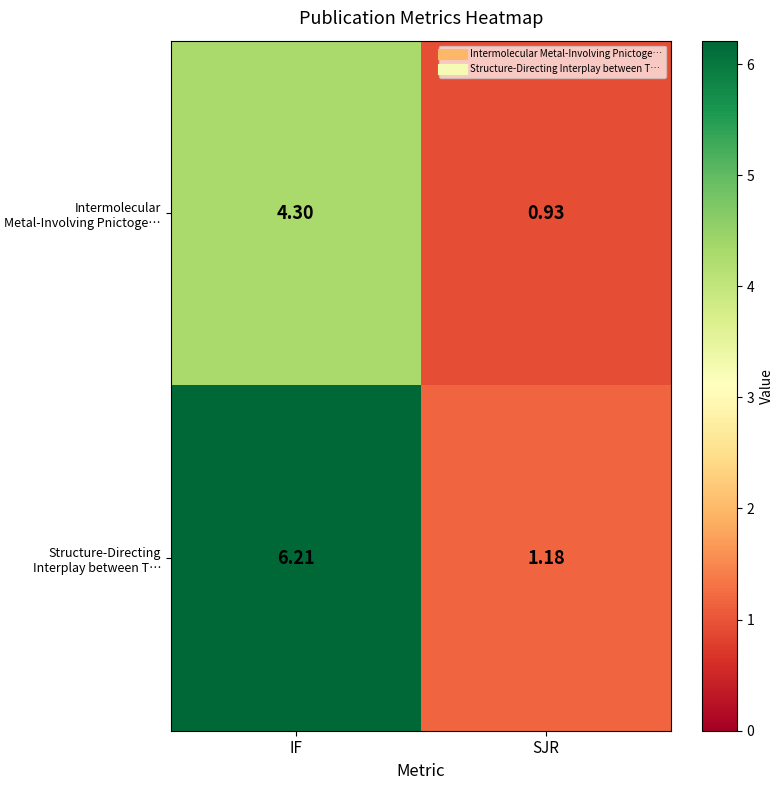

Rank the categories by Intermolecular Metal-Involving Pnictoge… value from highest to lowest.

IF, SJR